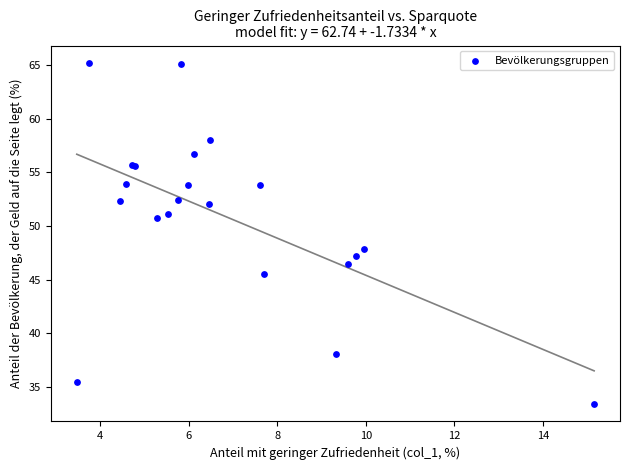

What Y value in the scatter plot is closest to 49?

47.9